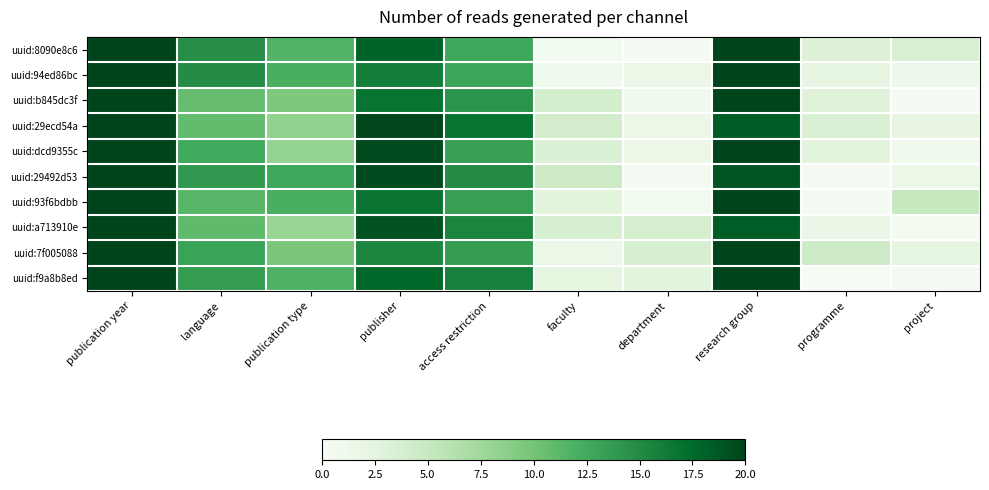

Rank the series by their maximum value, from lowest to highest.

uuid:8090e8c6, uuid:94ed86bc, uuid:b845dc3f, uuid:29ecd54a, uuid:dcd9355c, uuid:29492d53, uuid:93f6bdbb, uuid:a713910e, uuid:7f005088, uuid:f9a8b8ed